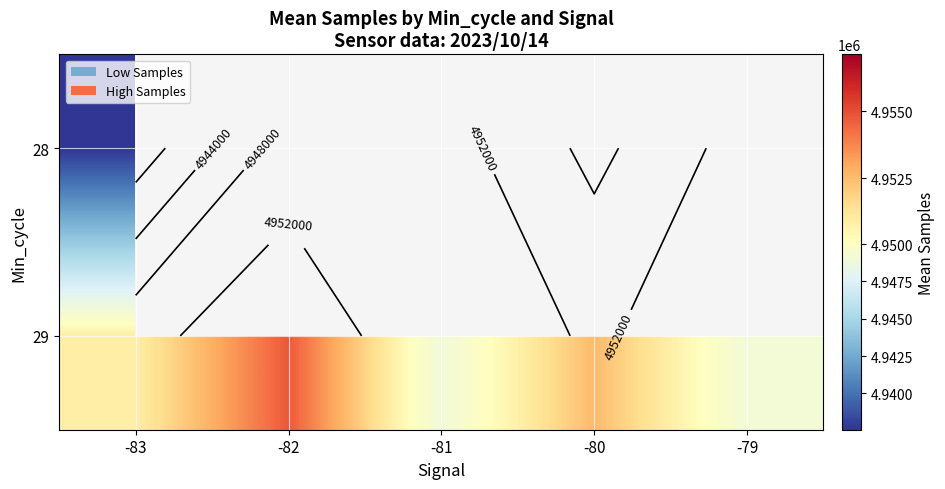

What is the difference between the maximum and second lowest values in the 29 series?

5635.8